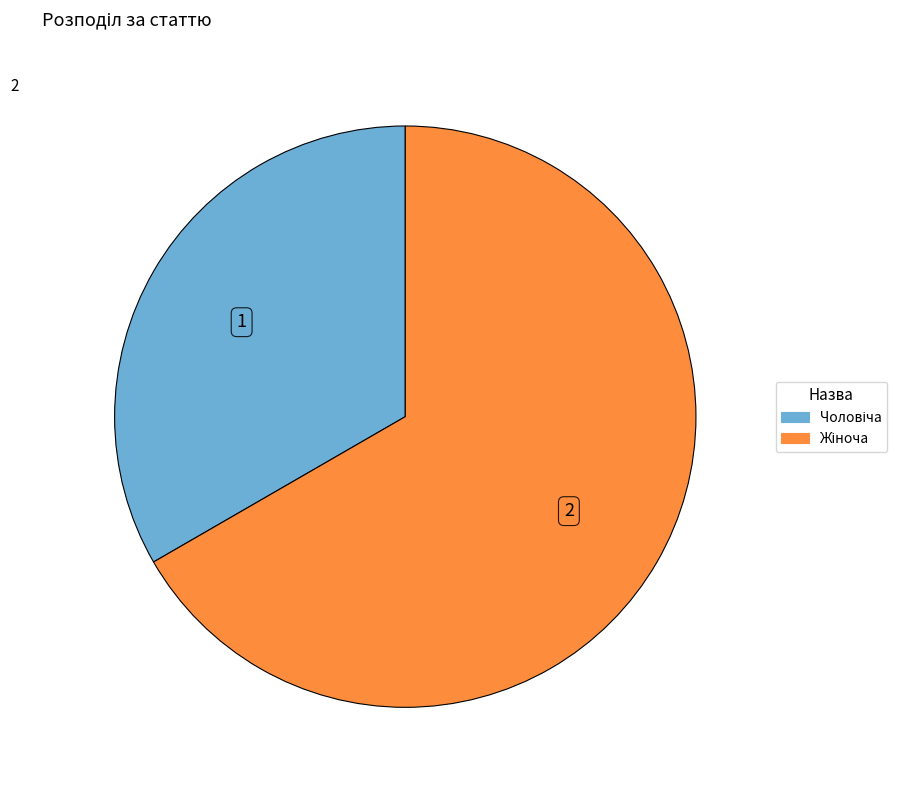

Is there any slice that represents more than half of the pie?

Yes